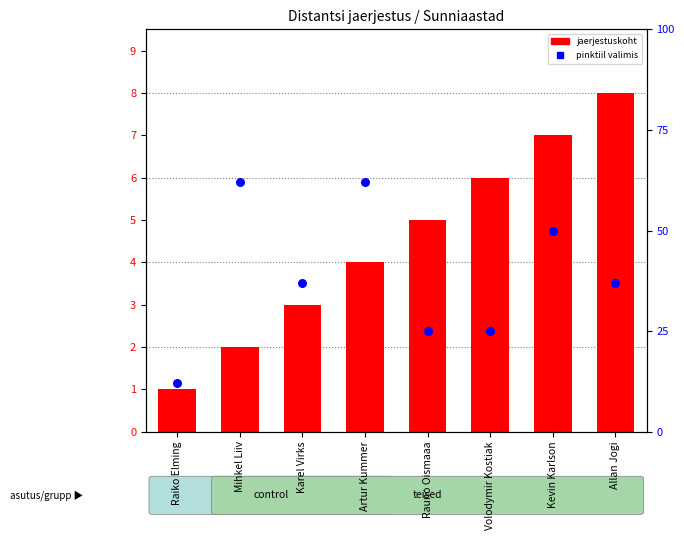

Which series reaches the minimum Y coordinate?

M kaugus (jaerjestuskoht)